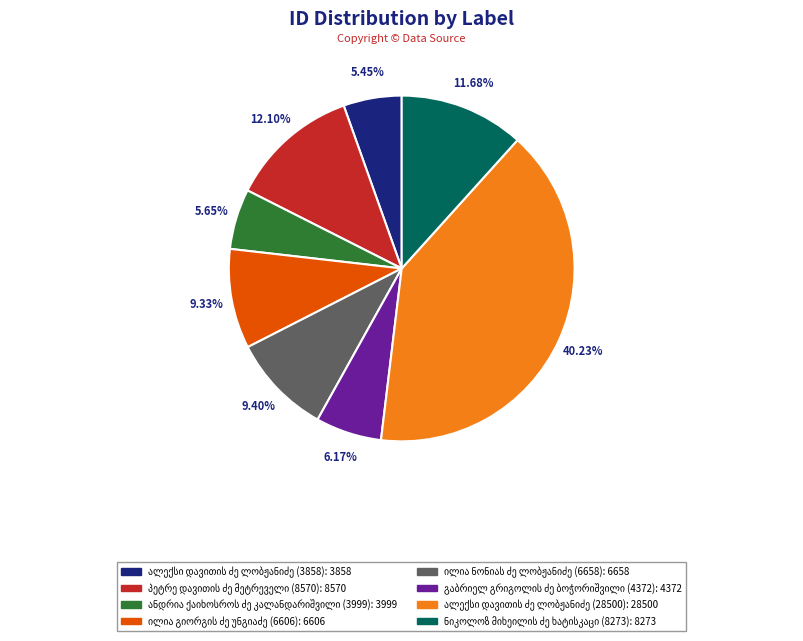

Is there a majority slice in this chart?

No